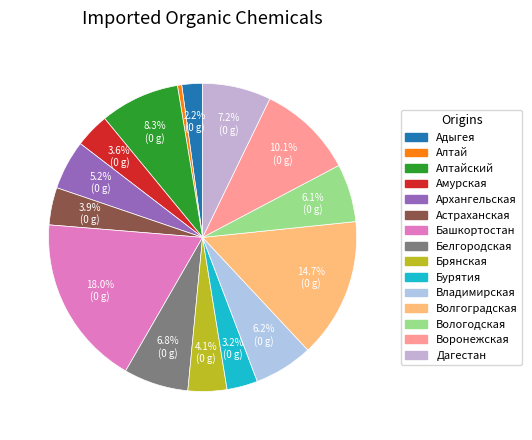

Count the number of slices in the pie.

15